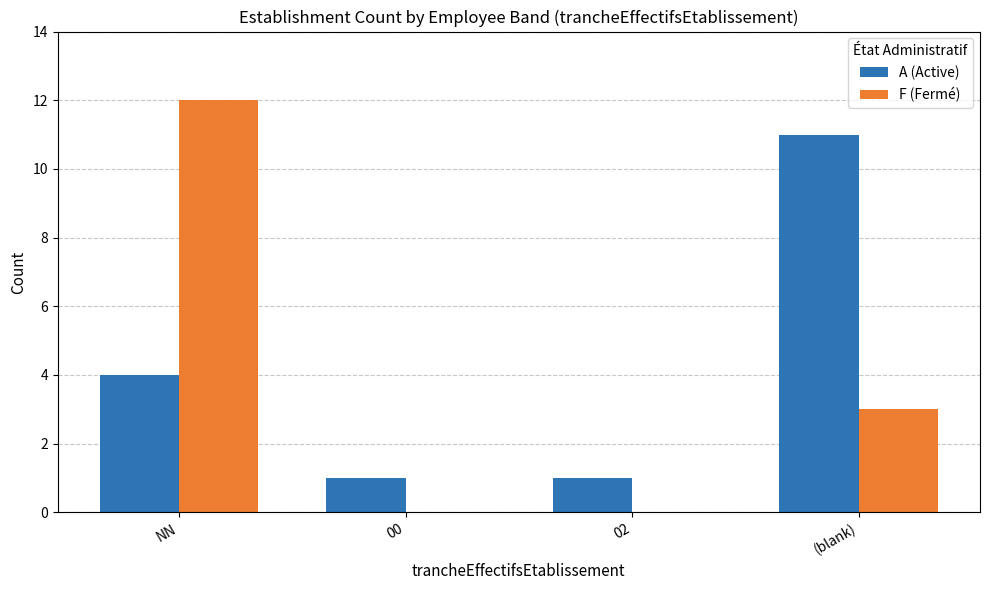

Which series has the widest spread of values?

F (Fermé)